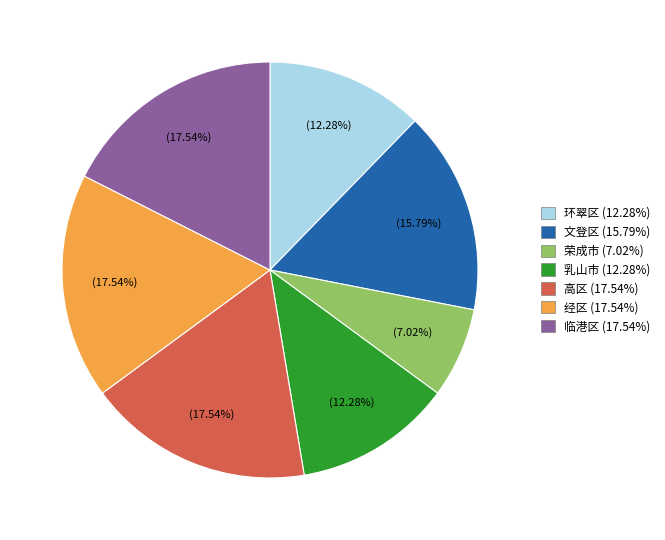

The 文登区 slice represents 16% of the pie. True or false?

True